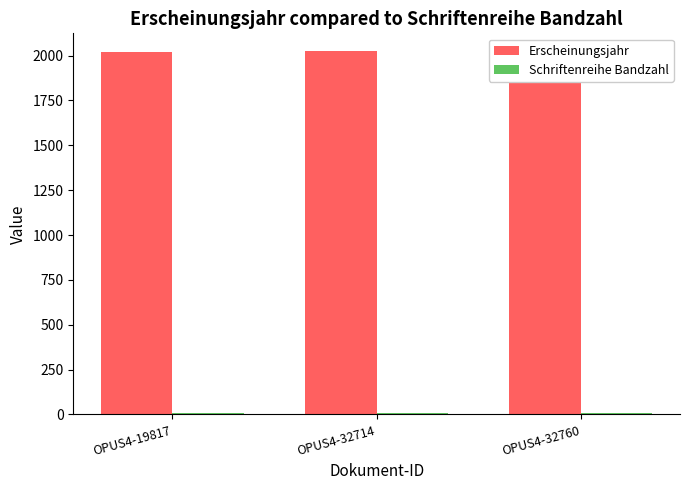

How many data points in Erscheinungsjahr are less than 2023?

1